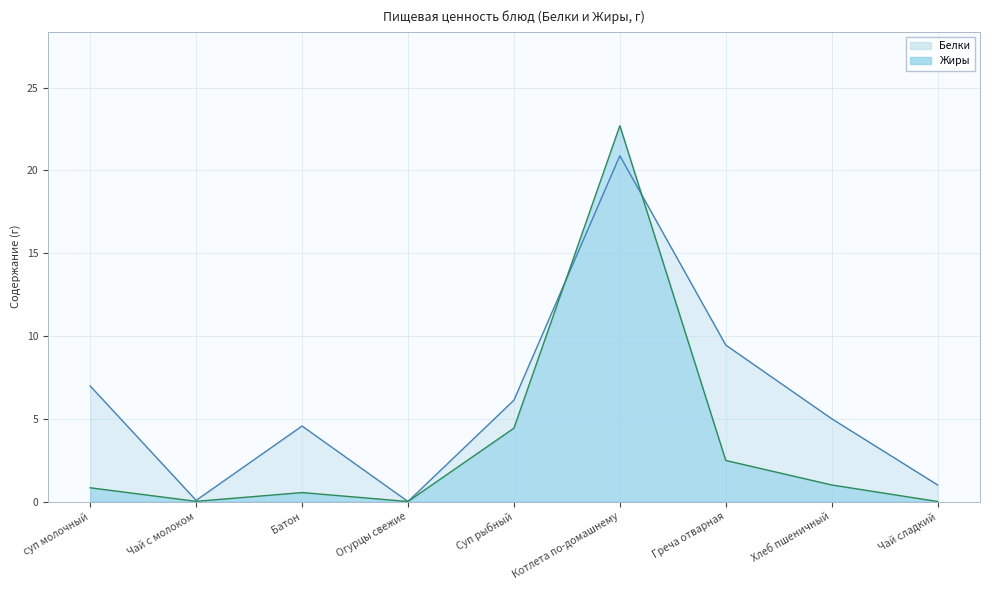

Rank the series by their average value, from lowest to highest.

Жиры, Белки